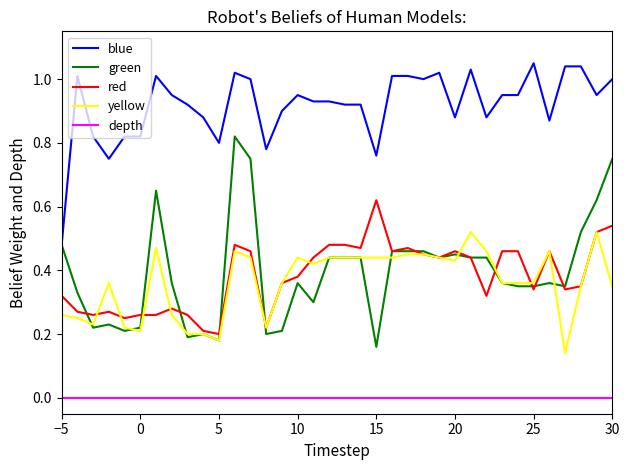

True or false: depth and blue cross at least once.

False